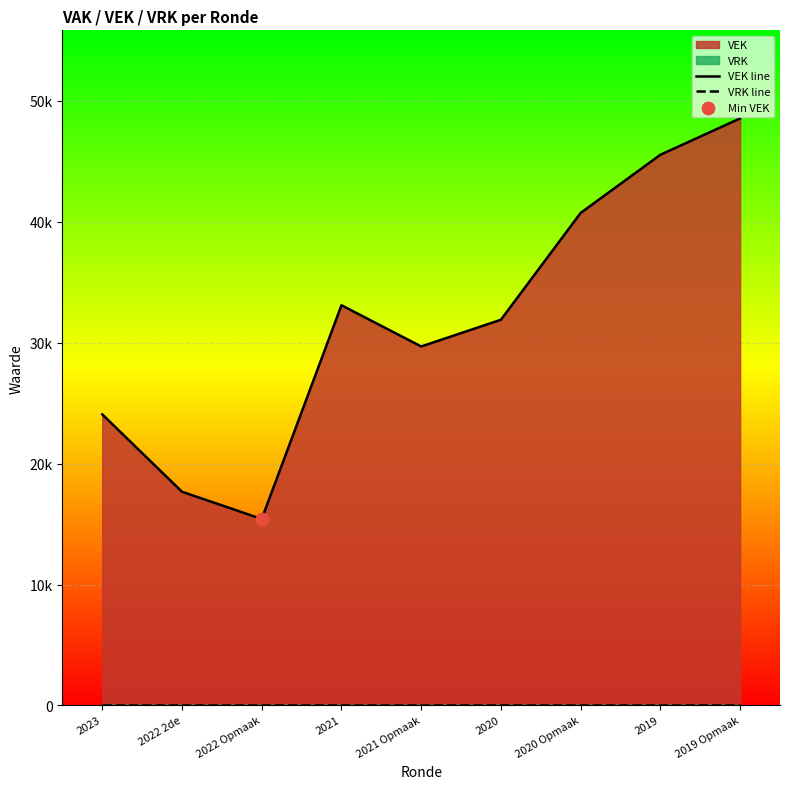

Which series has the largest Y range (max minus min)?

VEK line